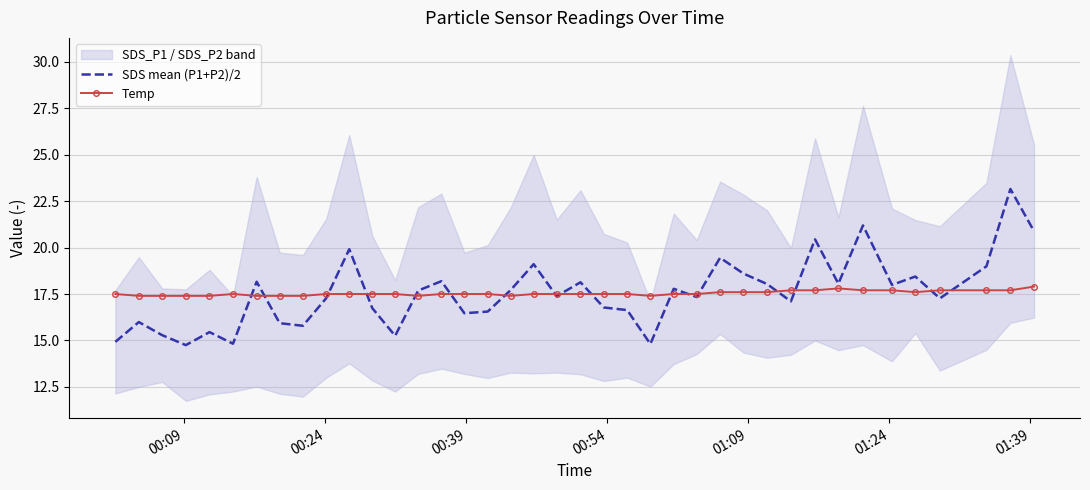

What is the lowest value of the SDS mean (P1+P2)/2 series?

14.8